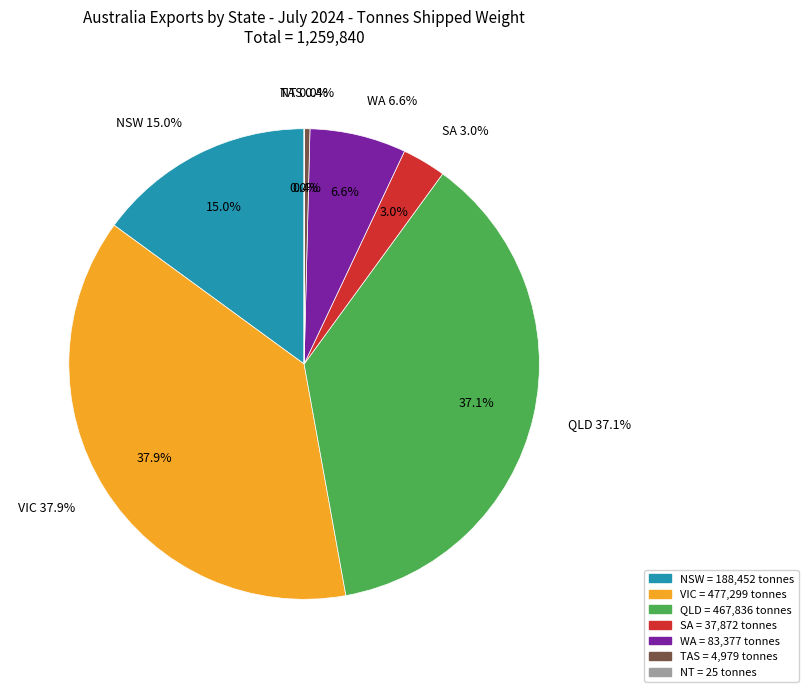

Is it true that WA is 7% of the pie?

True